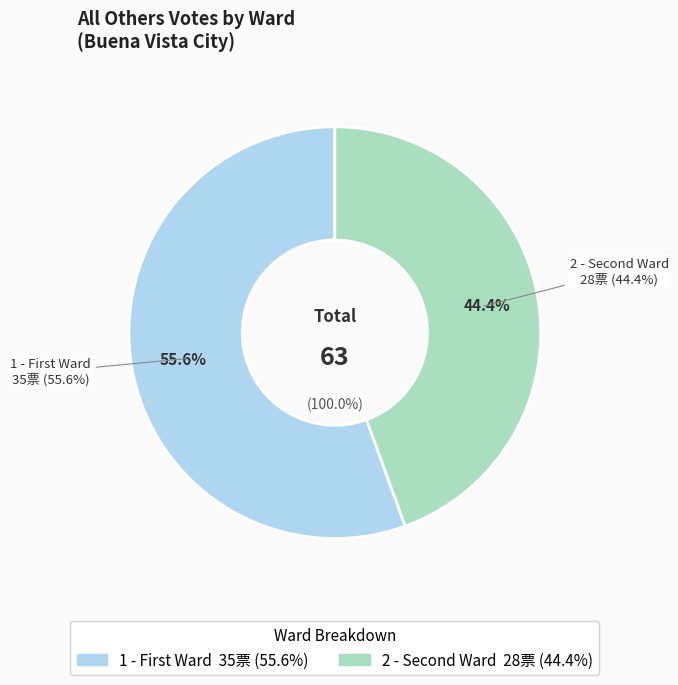

Is there a majority slice in this chart?

Yes